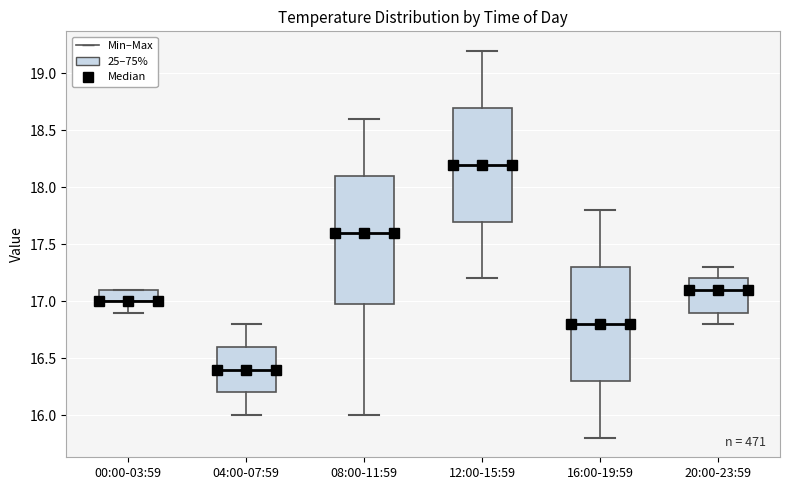

Where does the lower whisker of the box for 16:00-19:59 end on the y-axis? The values are not printed on the chart, so give them approximately, as read against the axis.

15.8